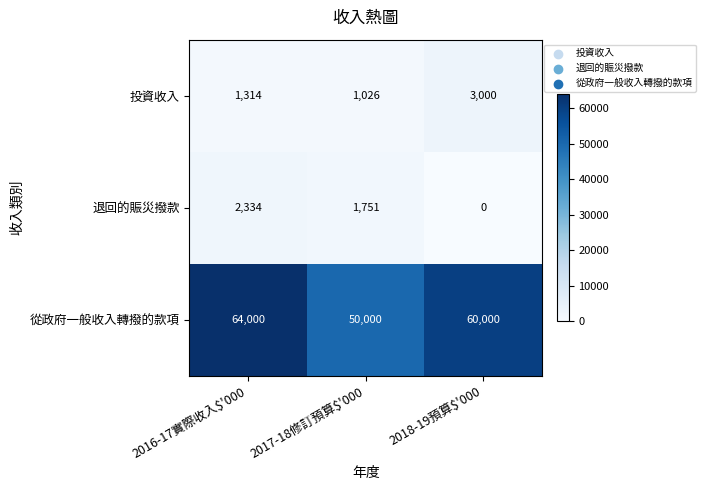

How many values in the 退回的賑災撥款 series are below 1751?

1